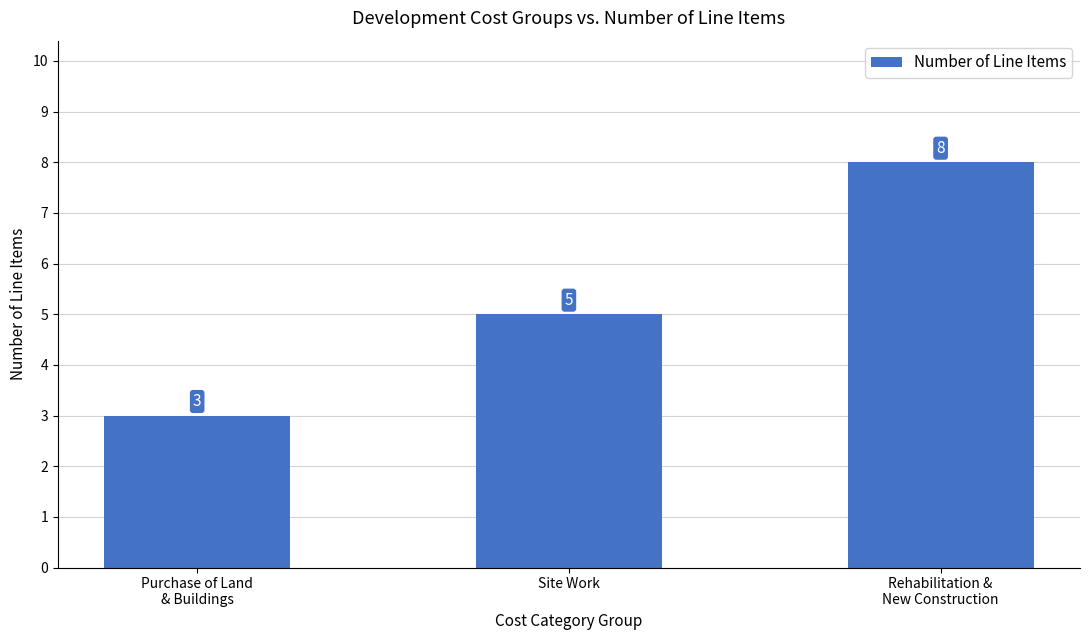

What is the label of the 2nd bar from the left?

Site Work